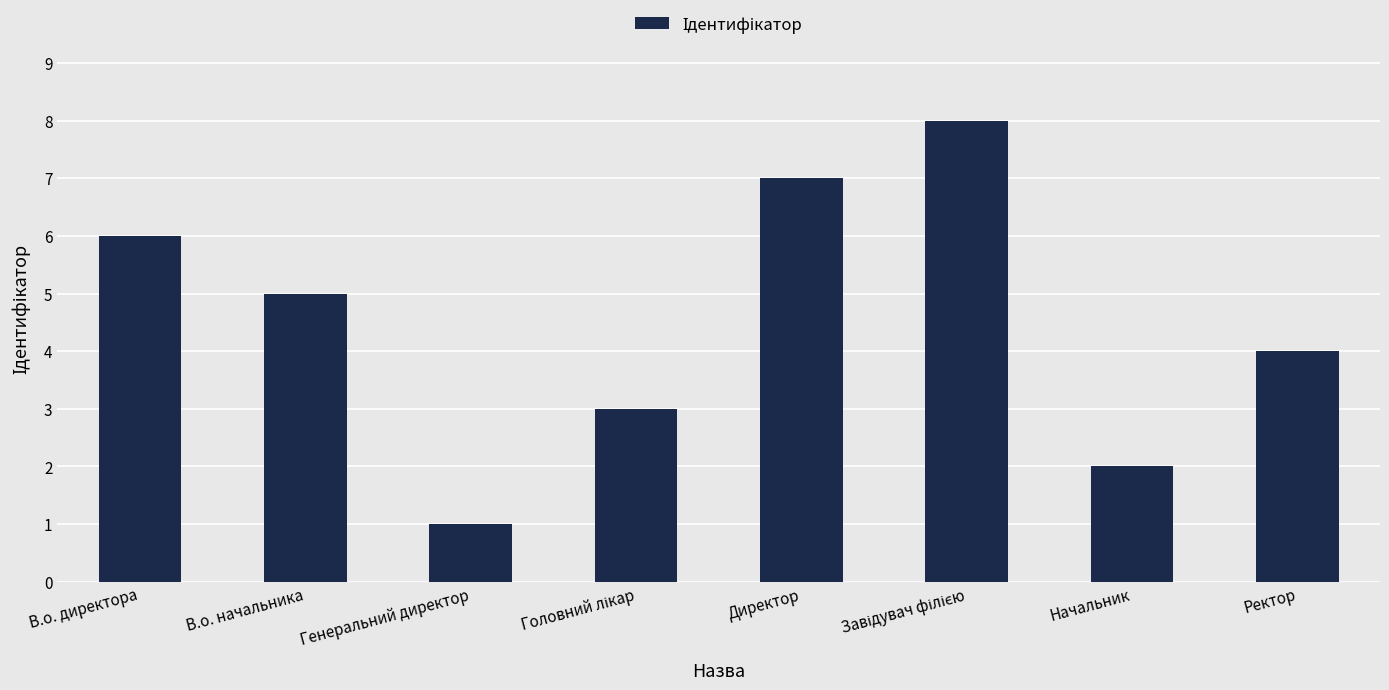

Which has a higher value, Ректор or Директор?

Директор